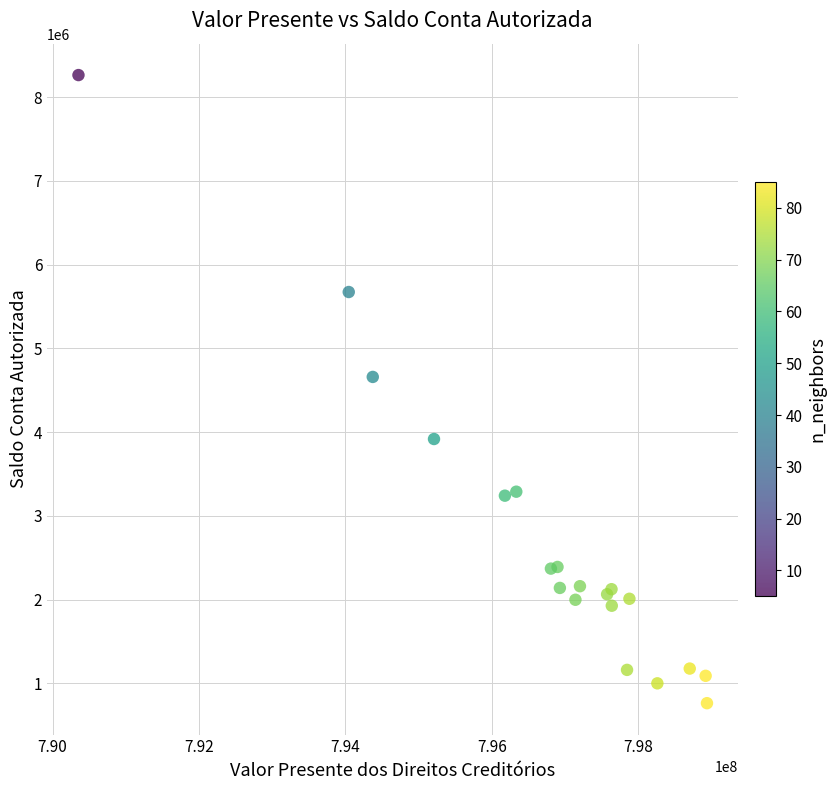

What Y value in the scatter plot is closest to 4514211?

4659862.2